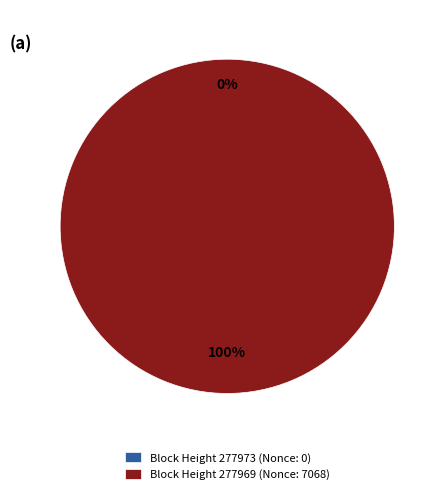

Which has a higher value, 277969 or 277973?

277969